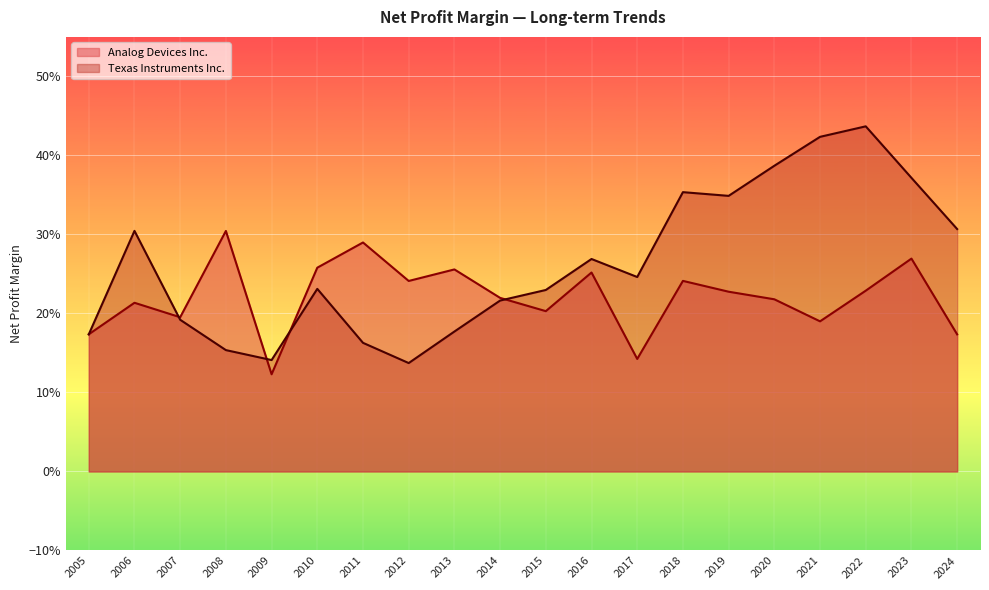

What is the spread (max minus min) of values at 2020?

0.2